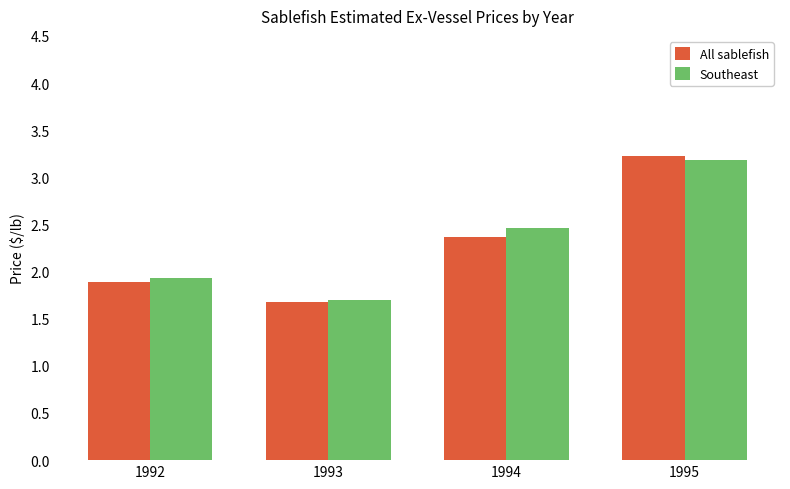

What is the difference between the All sablefish values at 1994 and 1995?

0.9